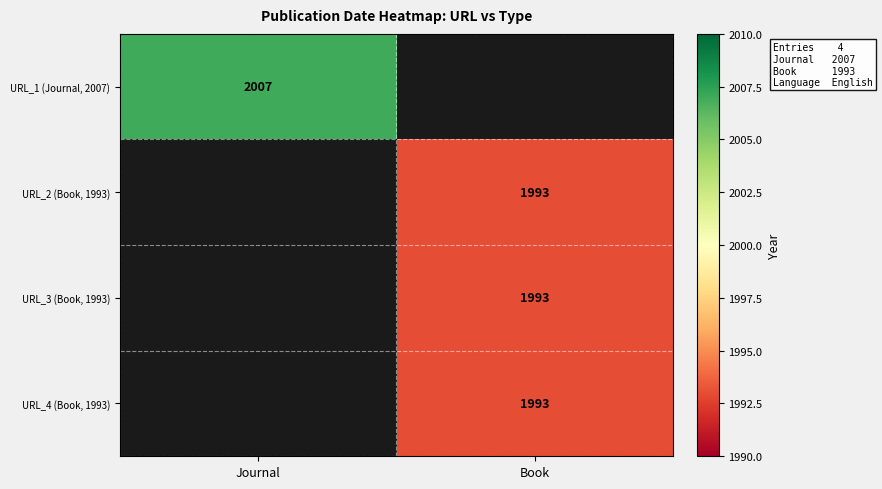

True or false: URL_3 (Book, 1993) has a value of 689 at Book.

False